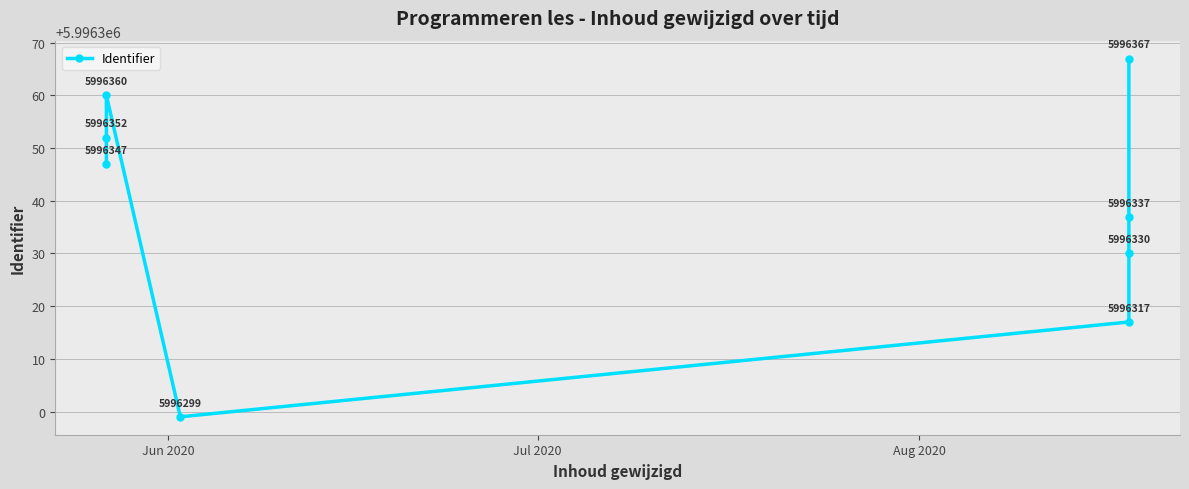

How many lines are shown in the chart?

1